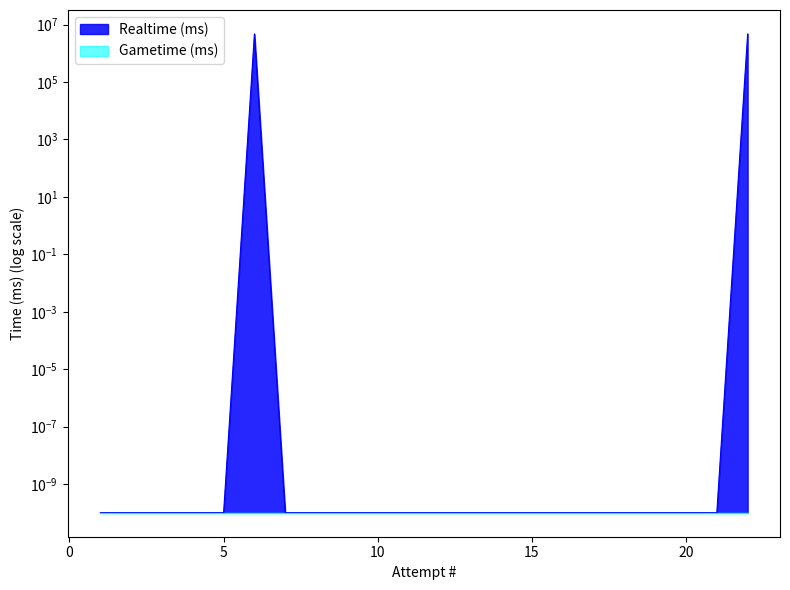

True or false: the data shows 0.0 at 1.

False